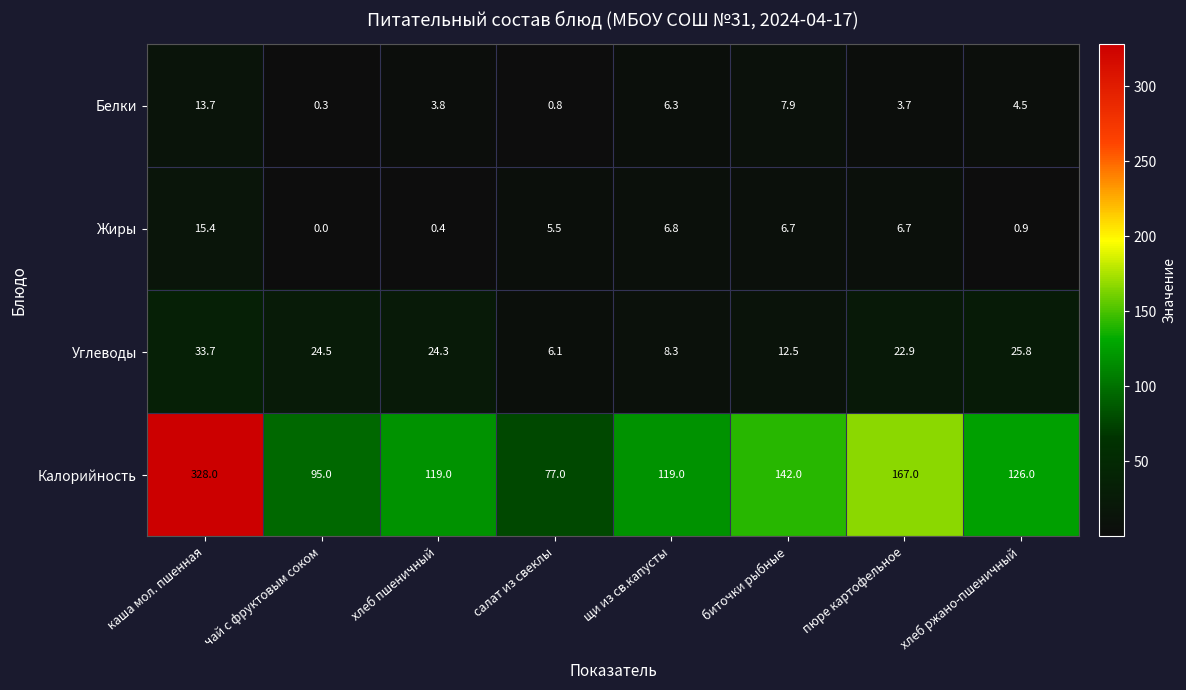

List the series in order of their peak value, highest first.

Калорийность, Углеводы, Жиры, Белки